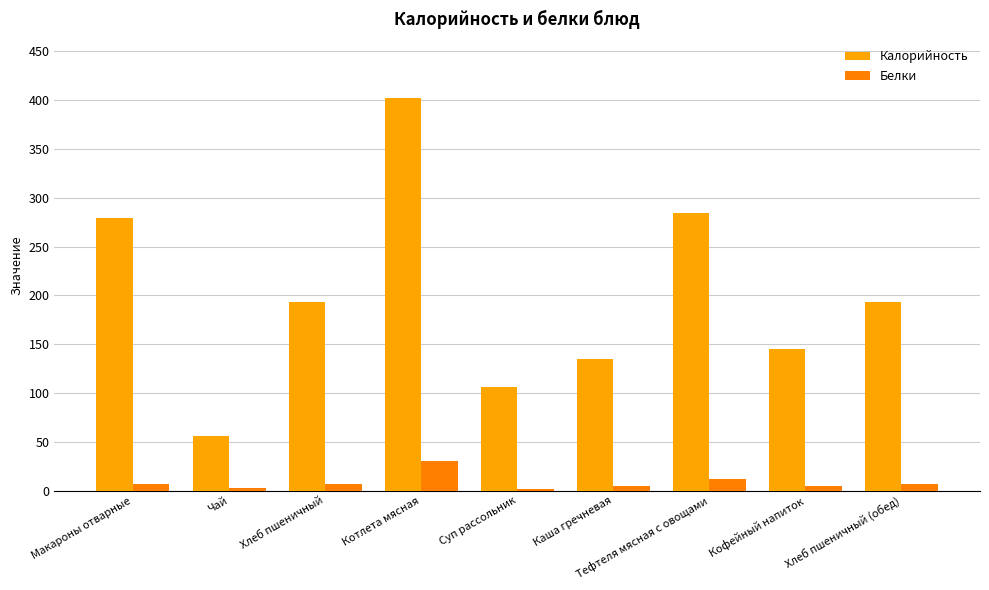

How many groups of bars are there?

9